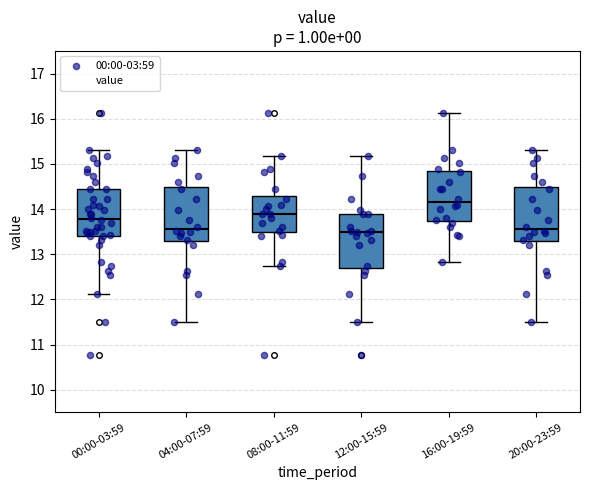

Where does the median line of the box for 16:00-19:59 sit on the y-axis? The values are not printed on the chart, so give them approximately, as read against the axis.

14.2